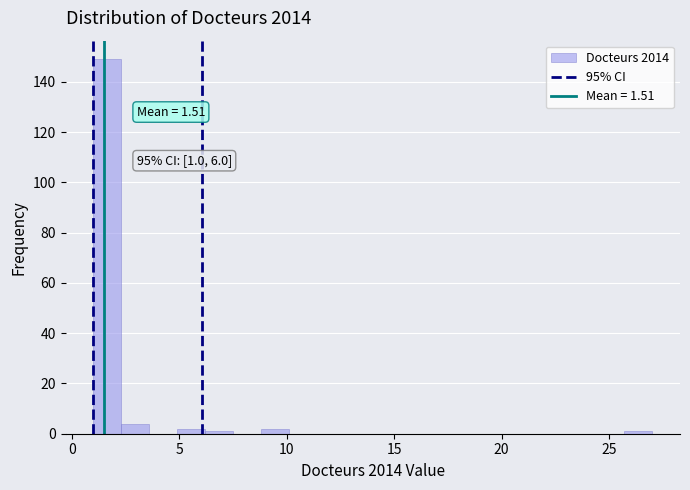

Around what value on the x-axis is the tallest bar? Give the approximate position of its centre, as read against the axis.

1.5